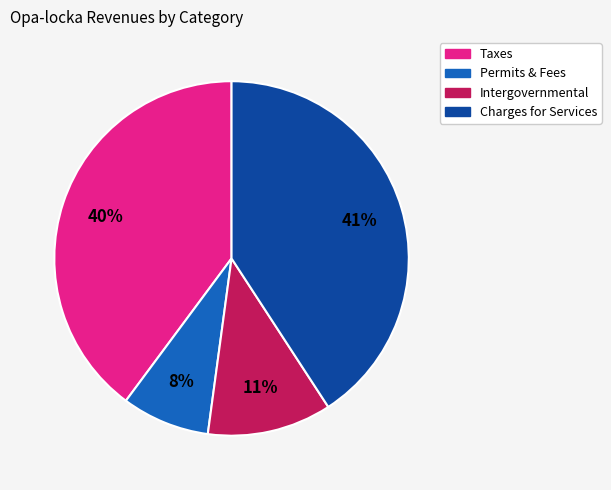

Combined, do Charges for Services and Taxes account for over 50%?

Yes